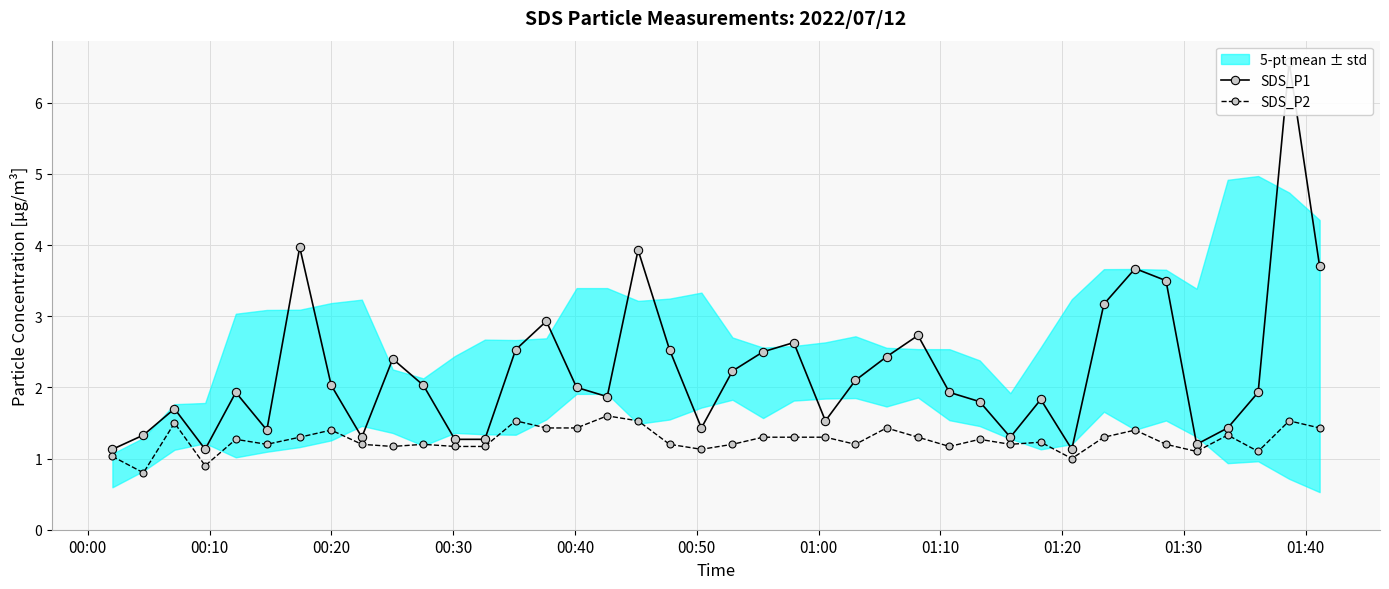

Which series has the largest range (max minus min)?

SDS_P1